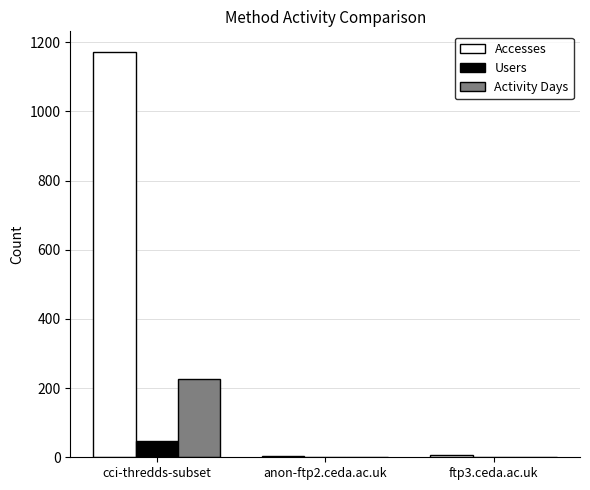

At which category is the sum across all series the highest?

cci-thredds-subset